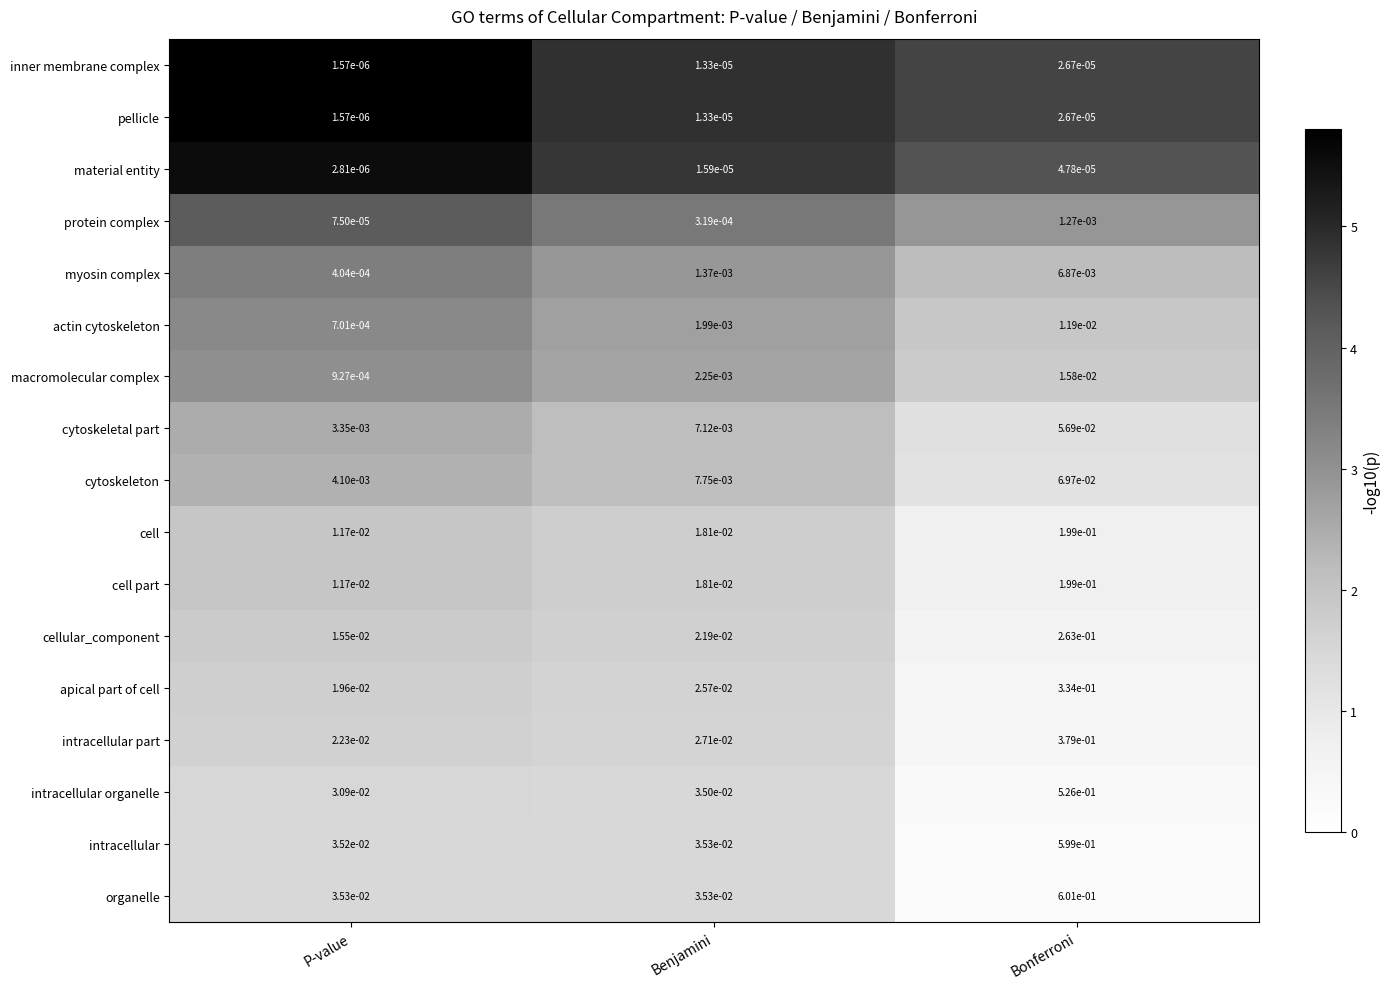

Is the value of pellicle at Bonferroni greater than the value of inner membrane complex at Benjamini?

Yes